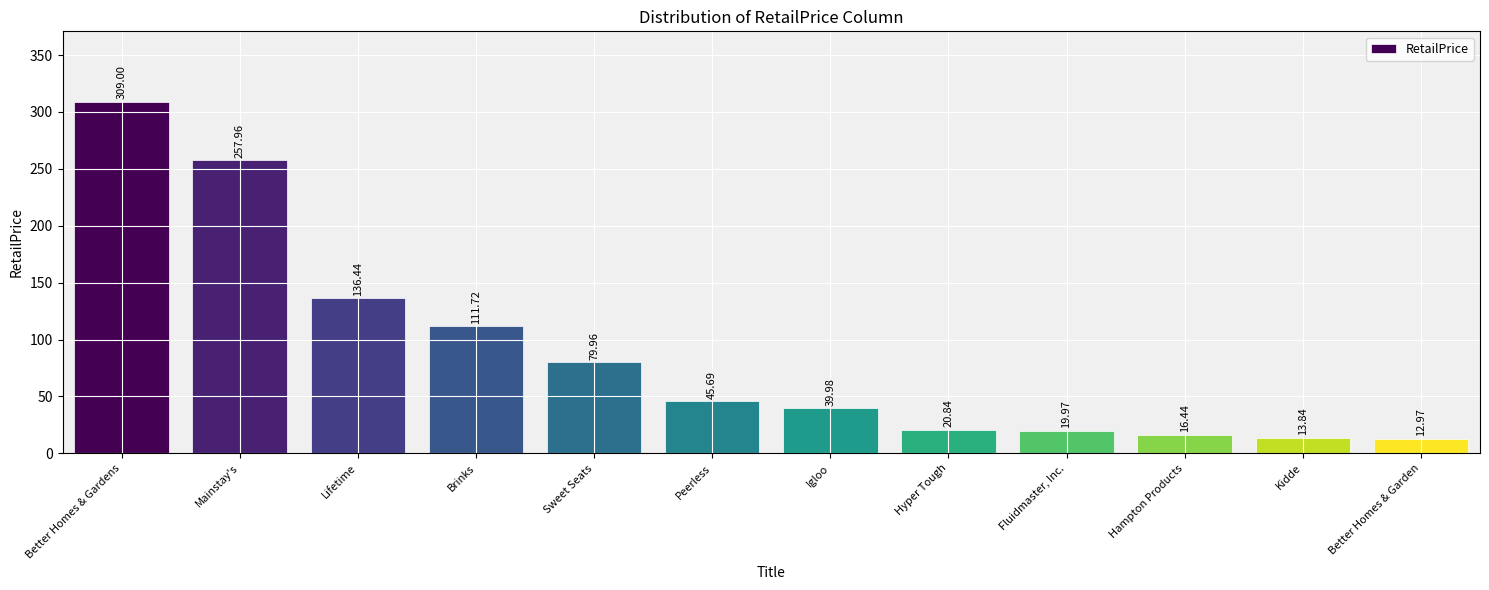

The value at Hyper Tough is 20.8. True or false?

True